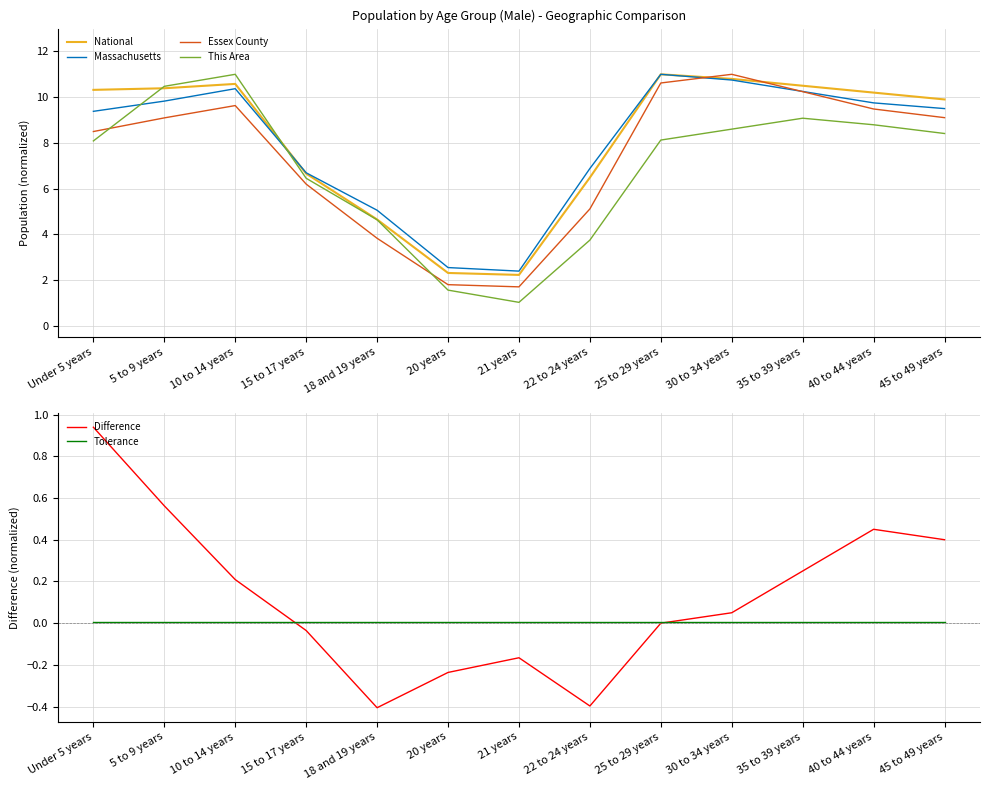

Reading left to right, what are all the values shown in this chart?

National: Under 5 years=10.3	5 to 9 years=10.4	10 to 14 years=10.6	15 to 17 years=6.7	18 and 19 years=4.6	20 years=2.3	21 years=2.2	22 to 24 years=6.5	25 to 29 years=11.0	30 to 34 years=10.8	35 to 39 years=10.5	40 to 44 years=10.2	45 to 49 years=9.9
Massachusetts: Under 5 years=9.4	5 to 9 years=9.8	10 to 14 years=10.4	15 to 17 years=6.7	18 and 19 years=5.1	20 years=2.5	21 years=2.4	22 to 24 years=6.9	25 to 29 years=11.0	30 to 34 years=10.8	35 to 39 years=10.2	40 to 44 years=9.8	45 to 49 years=9.5
Essex County: Under 5 years=8.5	5 to 9 years=9.1	10 to 14 years=9.6	15 to 17 years=6.2	18 and 19 years=3.8	20 years=1.8	21 years=1.7	22 to 24 years=5.1	25 to 29 years=10.6	30 to 34 years=11.0	35 to 39 years=10.2	40 to 44 years=9.5	45 to 49 years=9.1
This Area: Under 5 years=8.1	5 to 9 years=10.5	10 to 14 years=11.0	15 to 17 years=6.5	18 and 19 years=4.6	20 years=1.6	21 years=1.0	22 to 24 years=3.7	25 to 29 years=8.1	30 to 34 years=8.6	35 to 39 years=9.1	40 to 44 years=8.8	45 to 49 years=8.4
Difference: Under 5 years=0.9	5 to 9 years=0.6	10 to 14 years=0.2	15 to 17 years=-0.0	18 and 19 years=-0.4	20 years=-0.2	21 years=-0.2	22 to 24 years=-0.4	25 to 29 years=0.0	30 to 34 years=0.1	35 to 39 years=0.2	40 to 44 years=0.4	45 to 49 years=0.4
Tolerance: Under 5 years=0.0	5 to 9 years=0.0	10 to 14 years=0.0	15 to 17 years=0.0	18 and 19 years=0.0	20 years=0.0	21 years=0.0	22 to 24 years=0.0	25 to 29 years=0.0	30 to 34 years=0.0	35 to 39 years=0.0	40 to 44 years=0.0	45 to 49 years=0.0